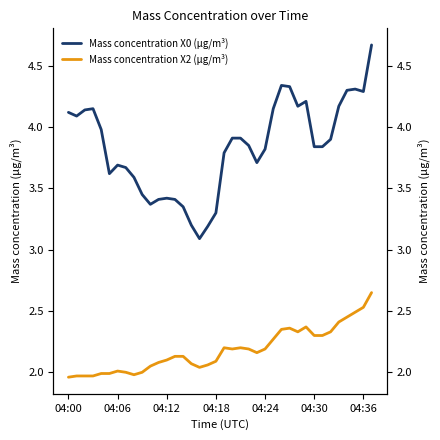

True or false: Mass concentration X2 (μg/m³) and Mass concentration X0 (μg/m³) intersect in this chart.

False